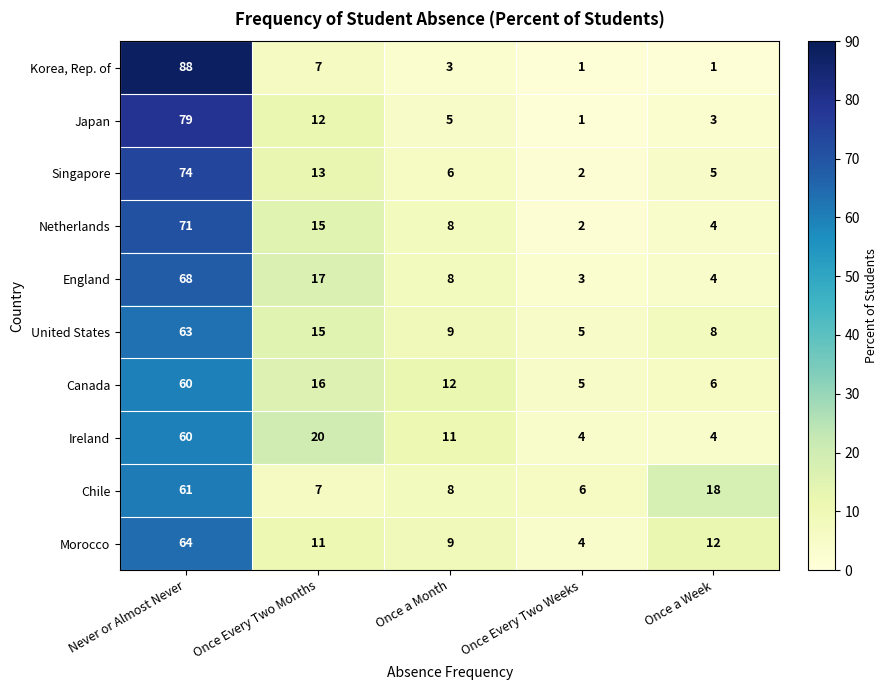

Rank the categories by Chile value from lowest to highest.

Once Every Two Weeks, Once Every Two Months, Once a Month, Once a Week, Never or Almost Never